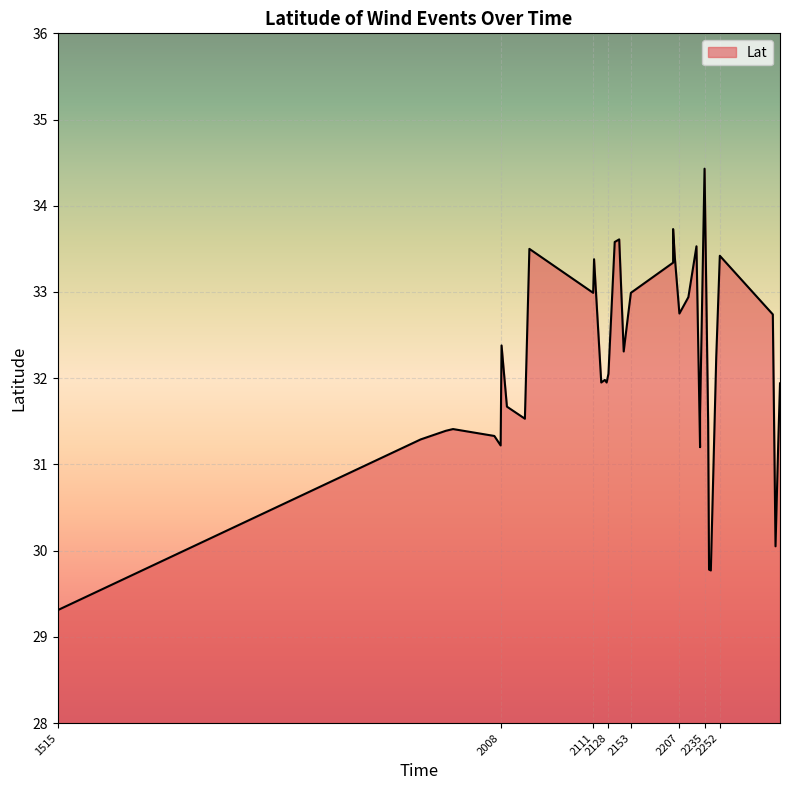

What is the value of the 38th point from the left?

30.1